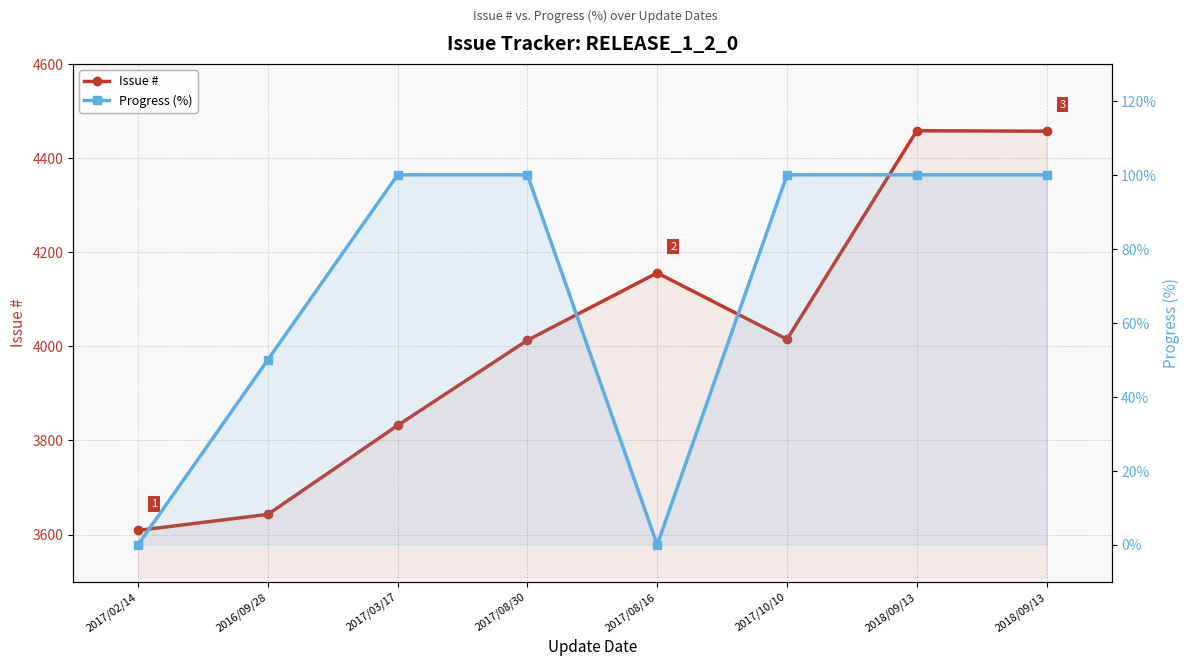

How many data points does each series have?

8